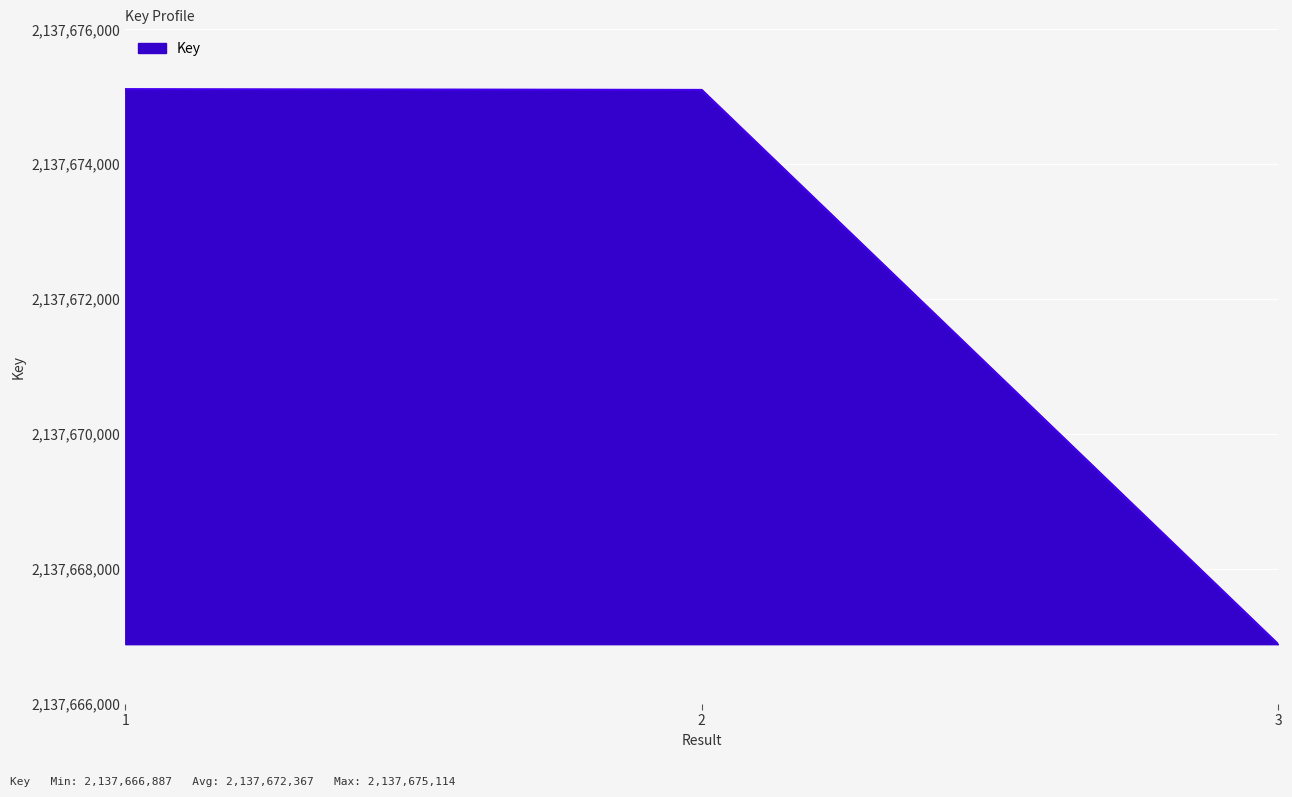

What is the minimum value shown in the chart?

2137666887